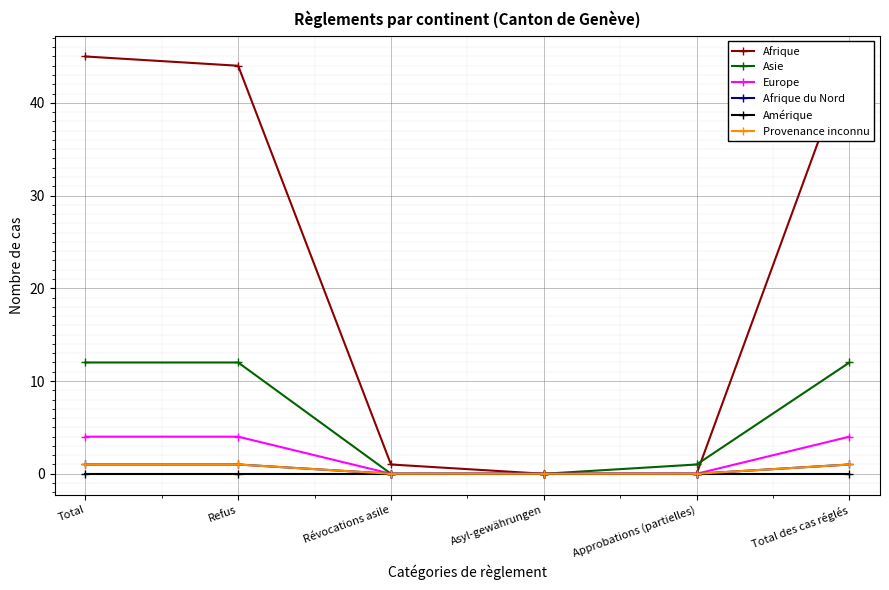

True or false: Provenance inconnu and Asie intersect in this chart.

False